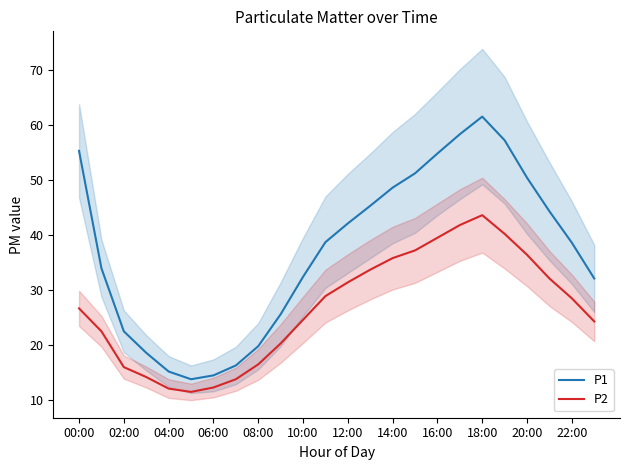

What is the value of the P1 point at the 20th from the left?

57.2